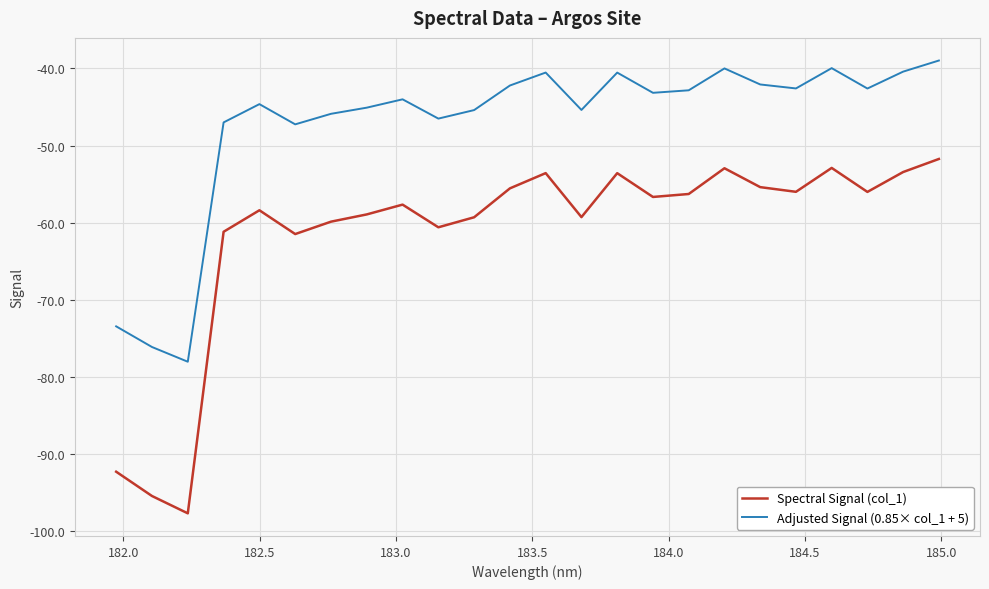

What is the maximum value for Spectral Signal (col_1)?

-51.7